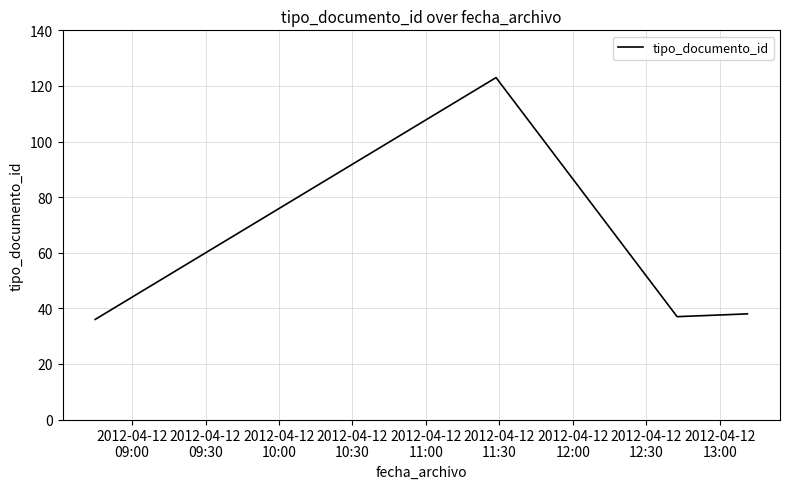

What is the difference between the maximum and minimum values?

87